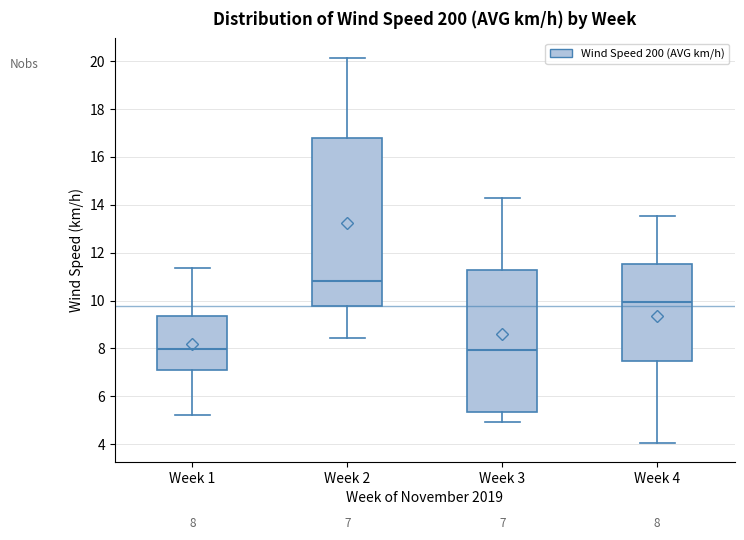

Comparing the boxes themselves (not the whiskers), which one is the tallest?

Week 2